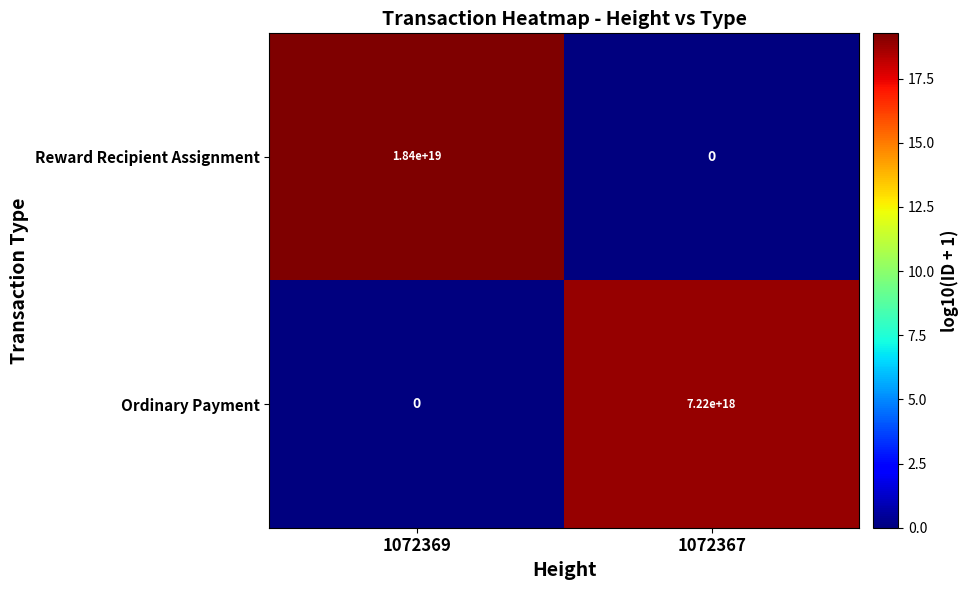

At which label does Reward Recipient Assignment reach its peak?

1072369